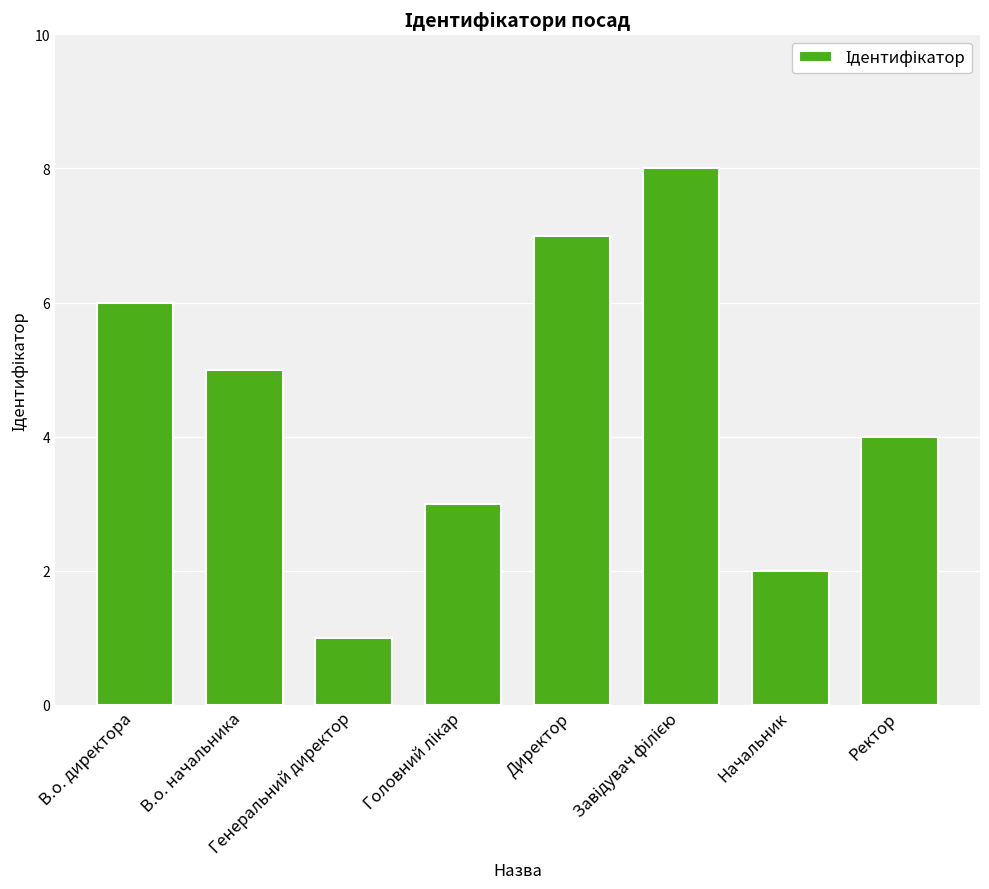

What is the difference between the values at Начальник and Директор?

5